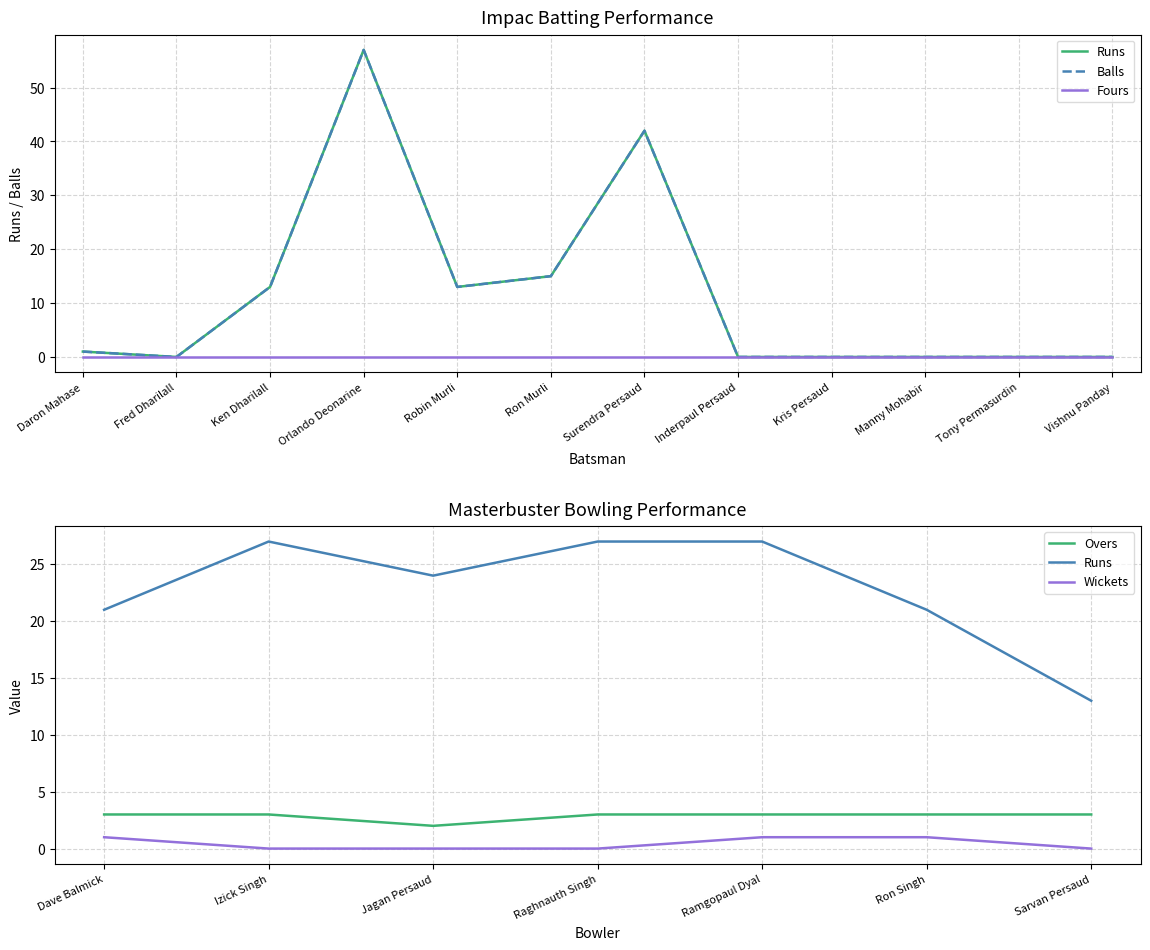

What is the sum of the Runs values at Ron Murli and Manny Mohabir?

15